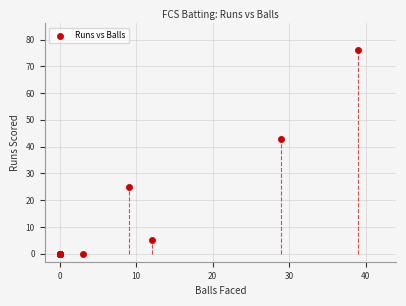

What Y value in the scatter plot is closest to 38?

43